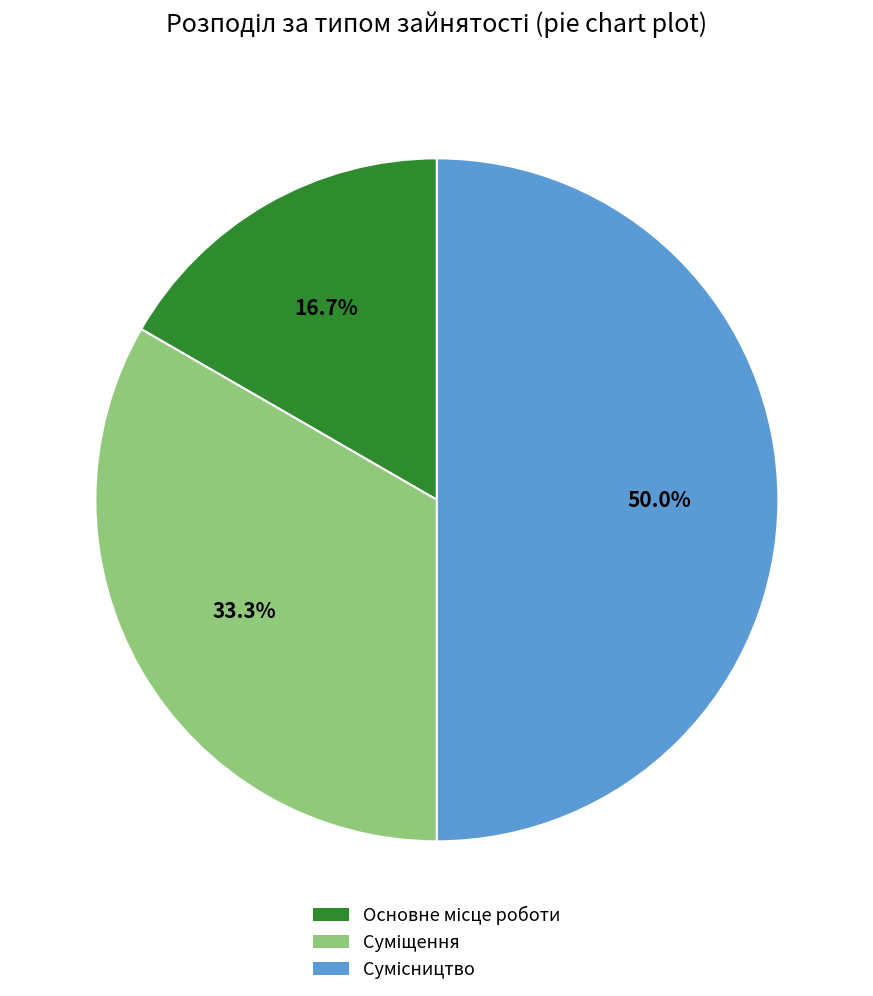

What percentage do Сумісництво and Основне місце роботи together represent?

66.7%